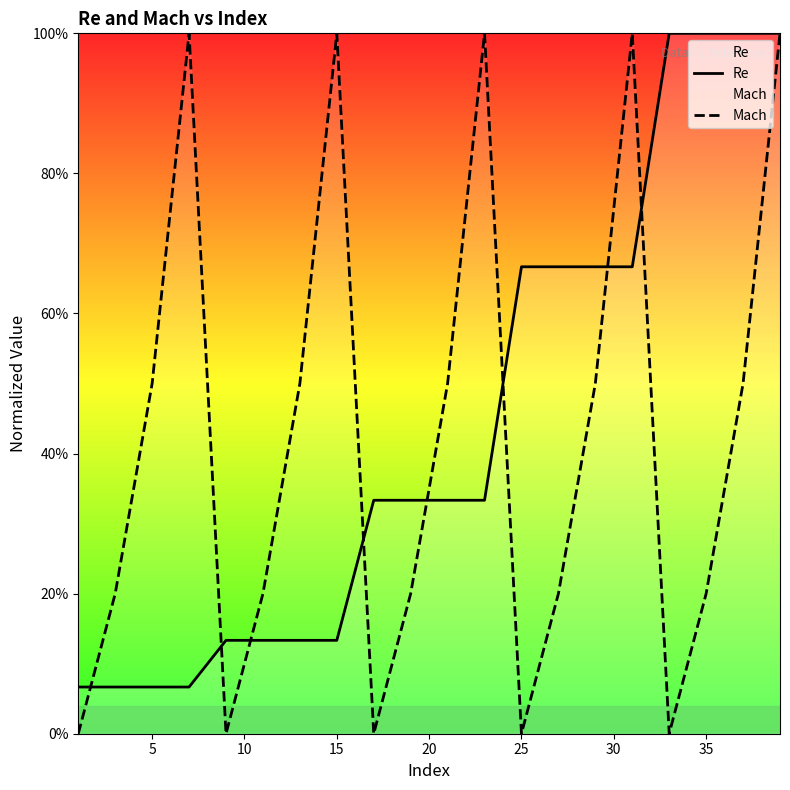

True or false: Mach has more than 2 points higher than both neighbors.

True